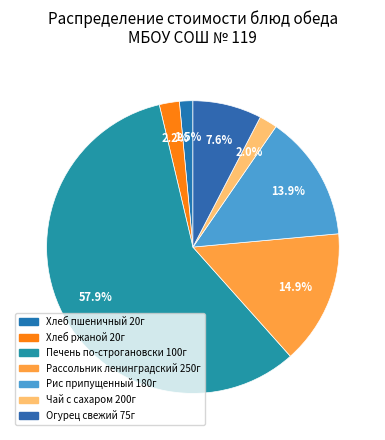

To the nearest percent, what is the difference between the largest and smallest slice percentages?

56%